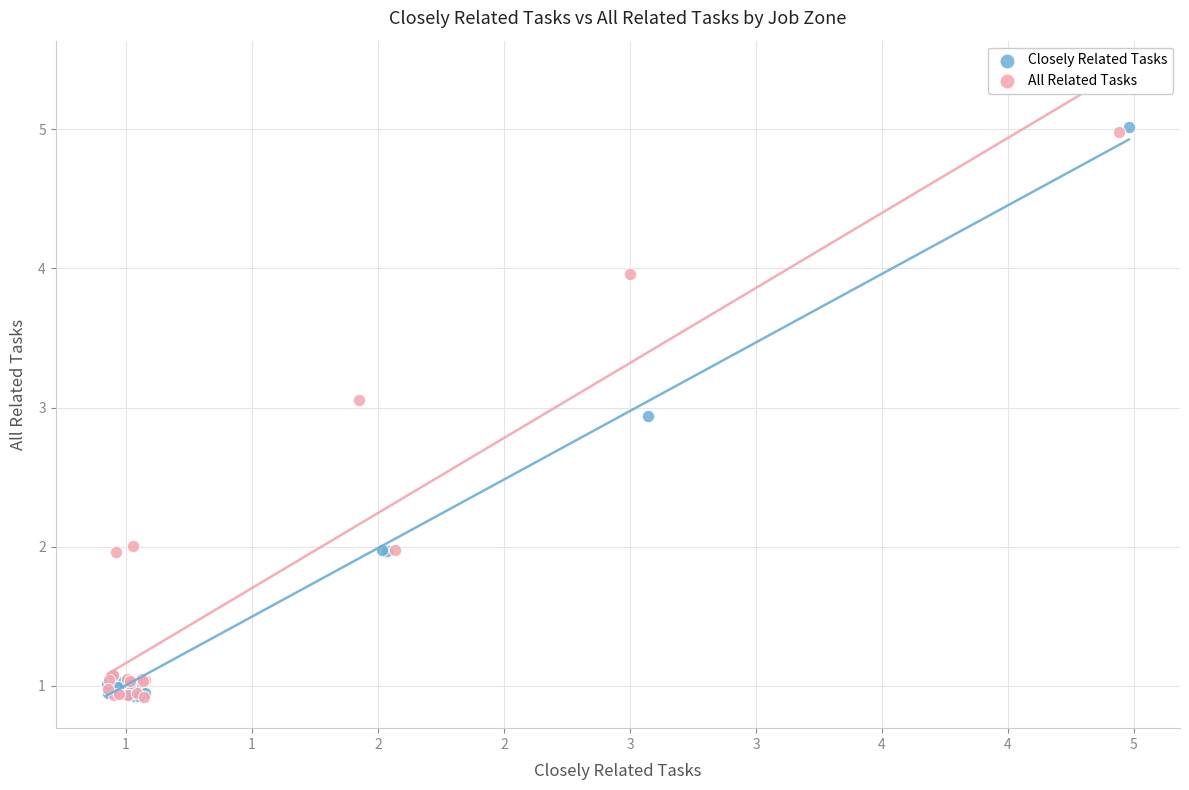

Which series has the widest spread of Y values?

Closely Related Tasks